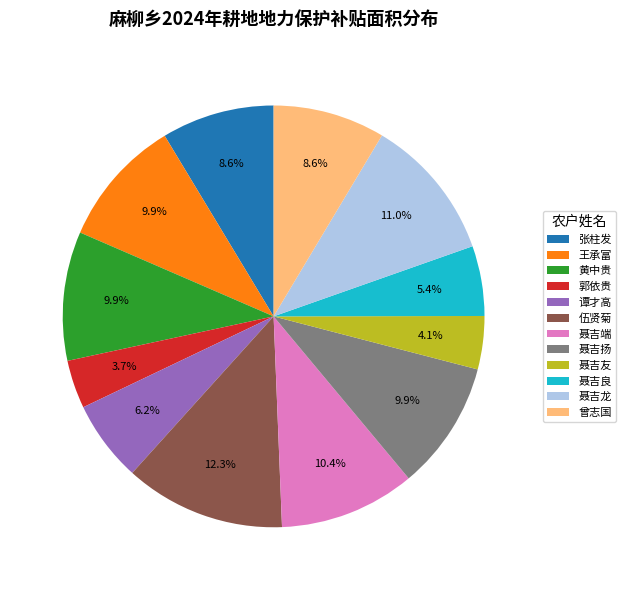

What is the largest slice in the pie chart?

伍贤菊